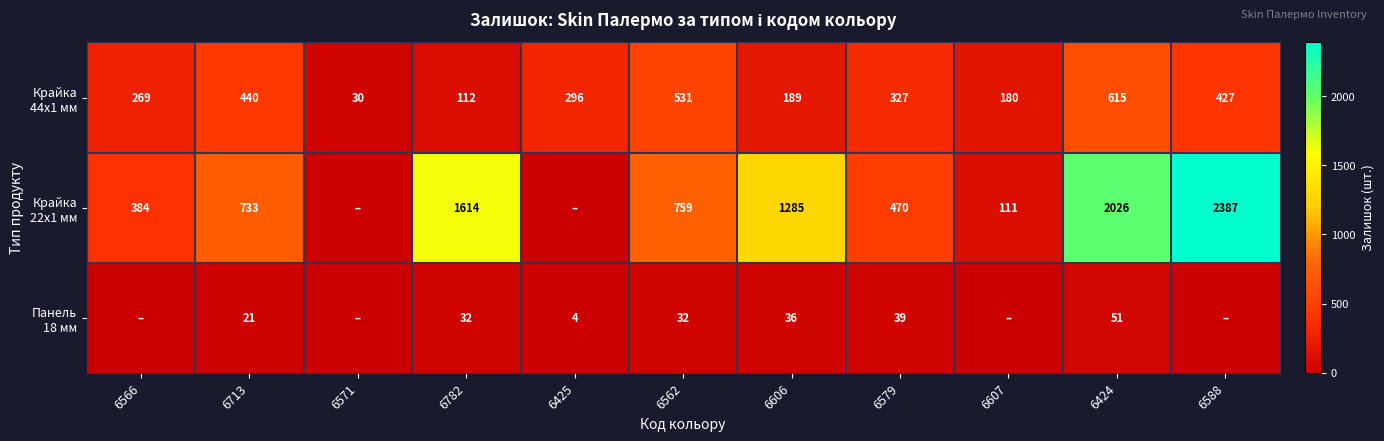

What is the spread (max minus min) of values at 6713?

712